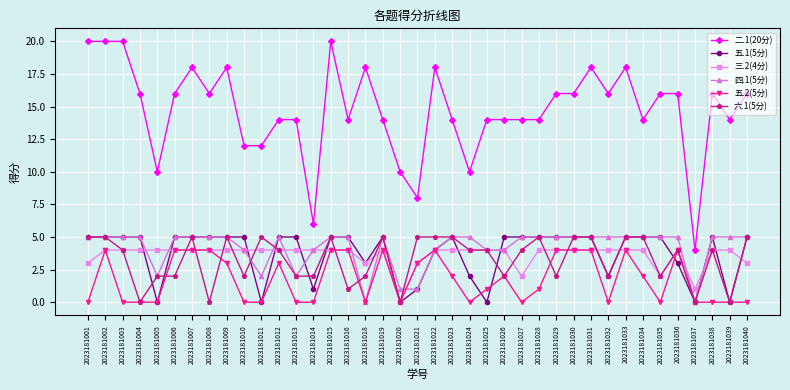

What is the spread (max minus min) of values at 2023181002?

16